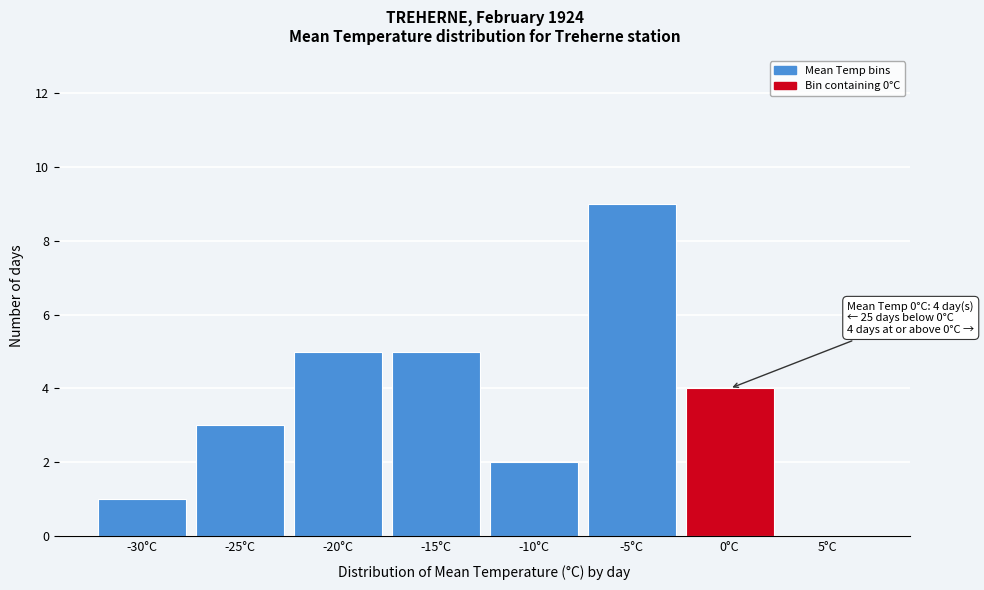

Reading left to right, transcribe all the data shown in this chart.

-30°C=1	-25°C=3	-20°C=5	-15°C=5	-10°C=2	-5°C=9	0°C=4	5°C=0